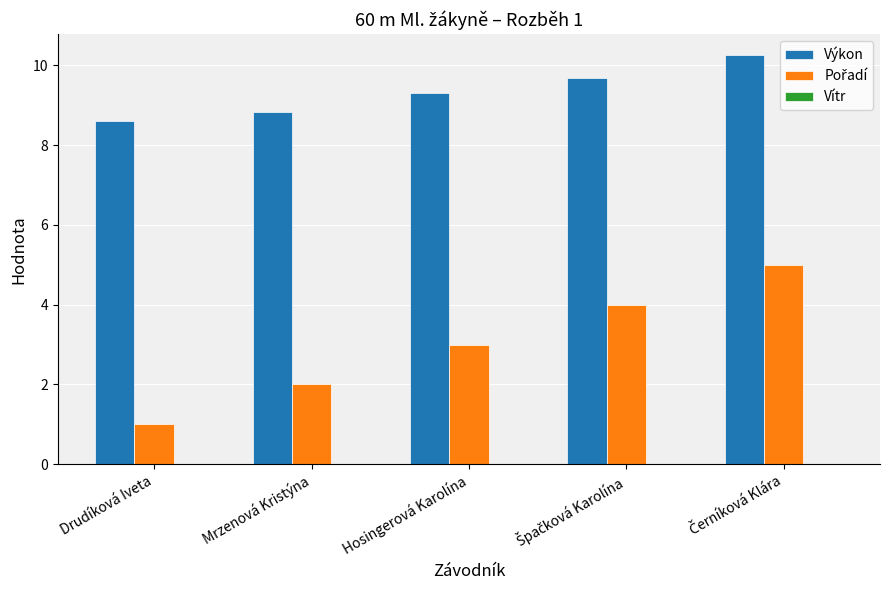

How many categories are shown in the chart?

5